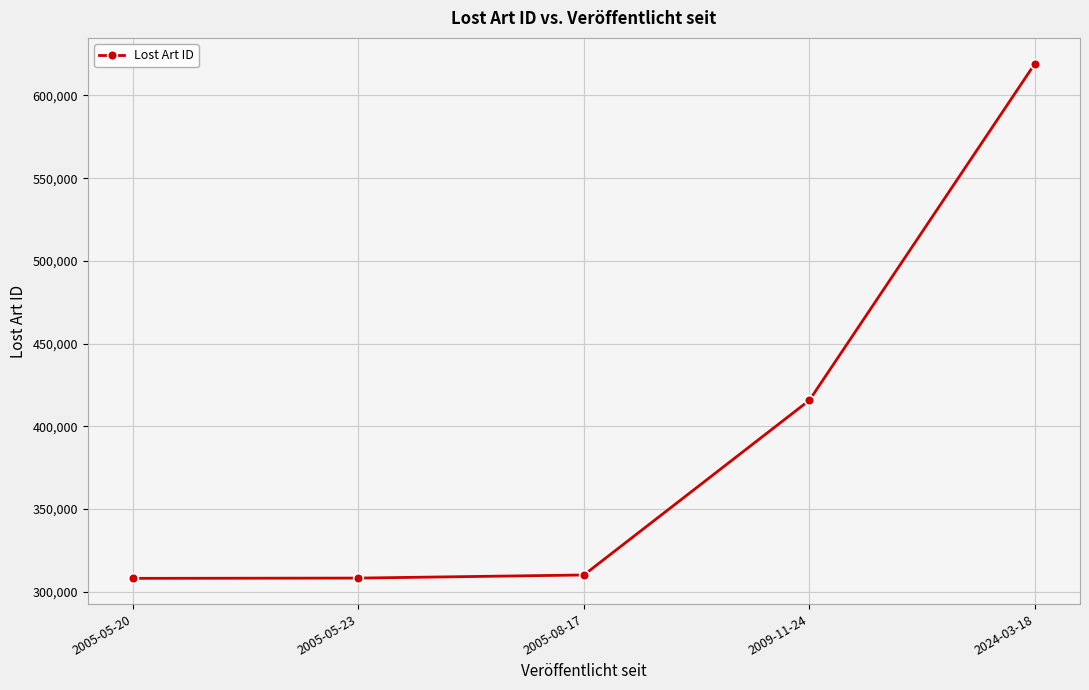

True or false: there are more than 1 points higher than both neighbors.

False